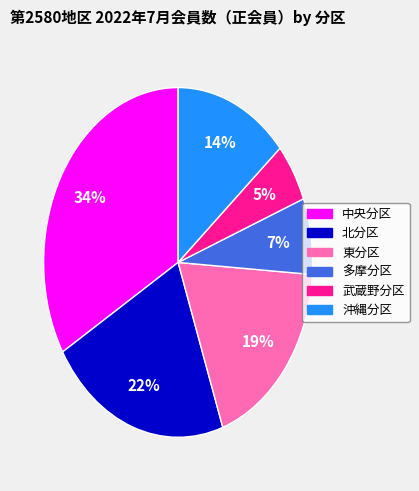

What is the ratio of the value at 東分区 to the value at 沖縄分区?

1.4